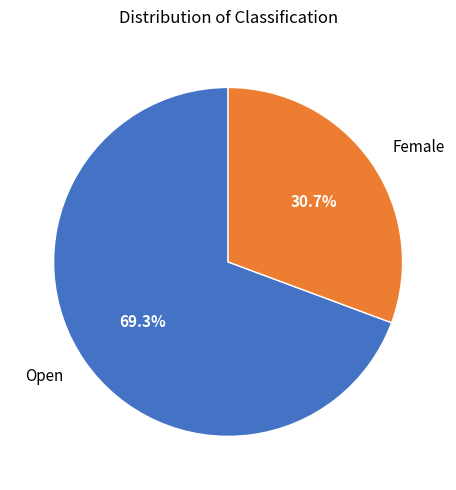

Count the number of slices in the pie.

2